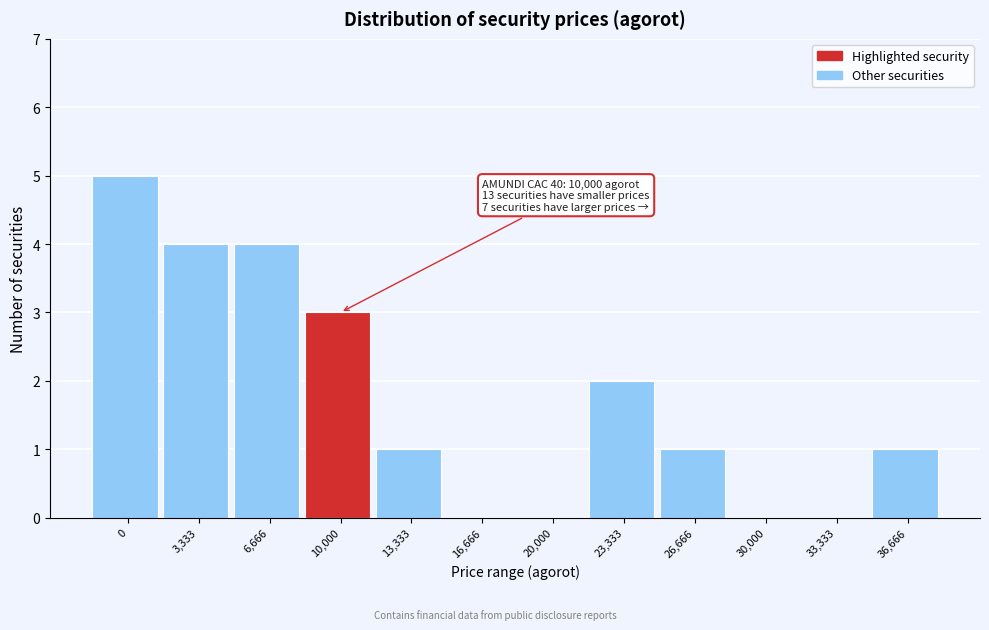

Reading right to left, what are all the values shown in this chart?

36,666=1	33,333=0	30,000=0	26,666=1	23,333=2	20,000=0	16,666=0	13,333=1	10,000=3	6,666=4	3,333=4	0=5